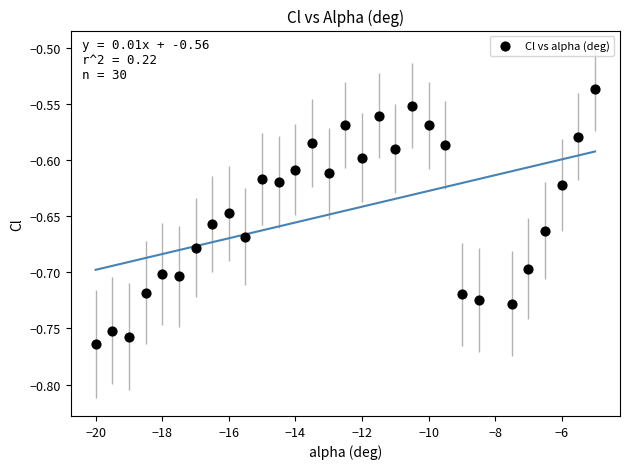

Count the number of points in this scatter plot.

30